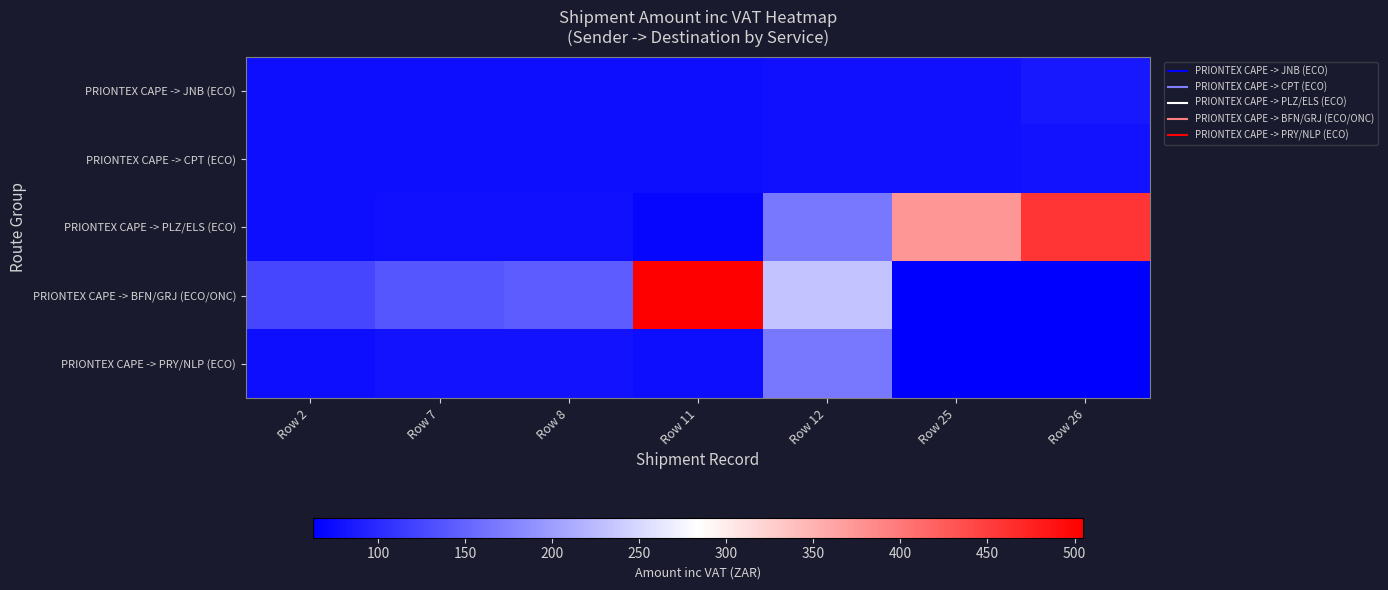

Which series has the widest spread of values?

PRIONTEX CAPE -> BFN/GRJ (ECO/ONC)